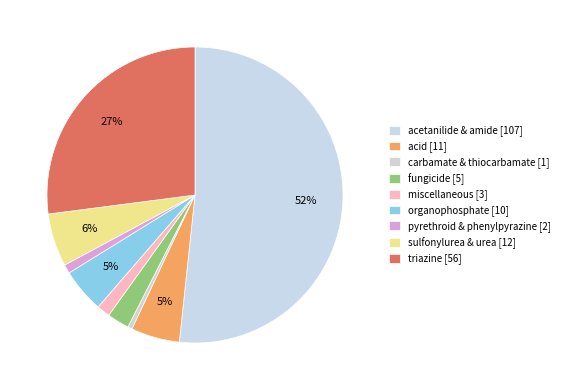

What is the change in value from carbamate & thiocarbamate to miscellaneous?

+2